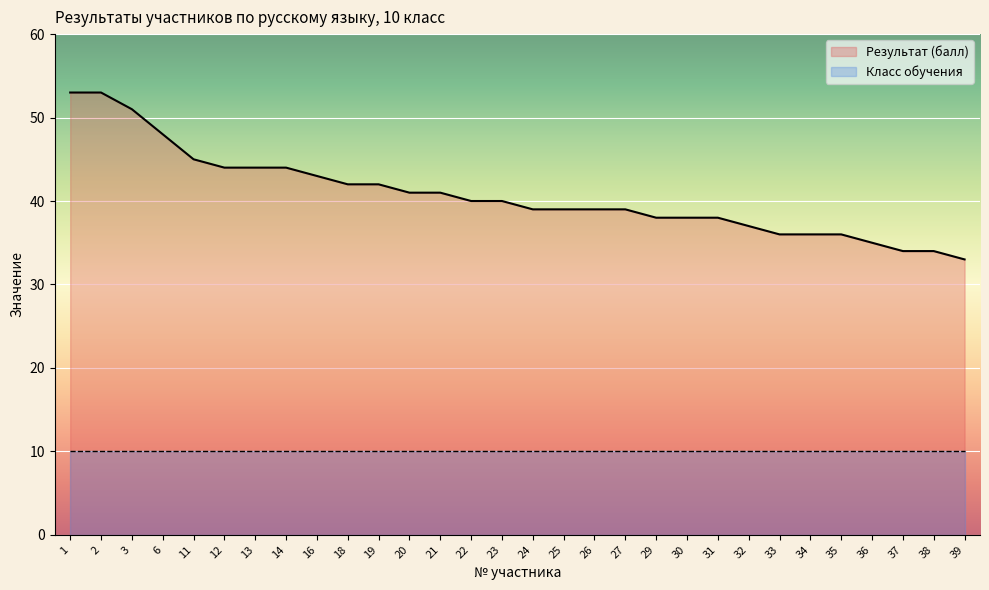

Where does the data first go above 40?

1